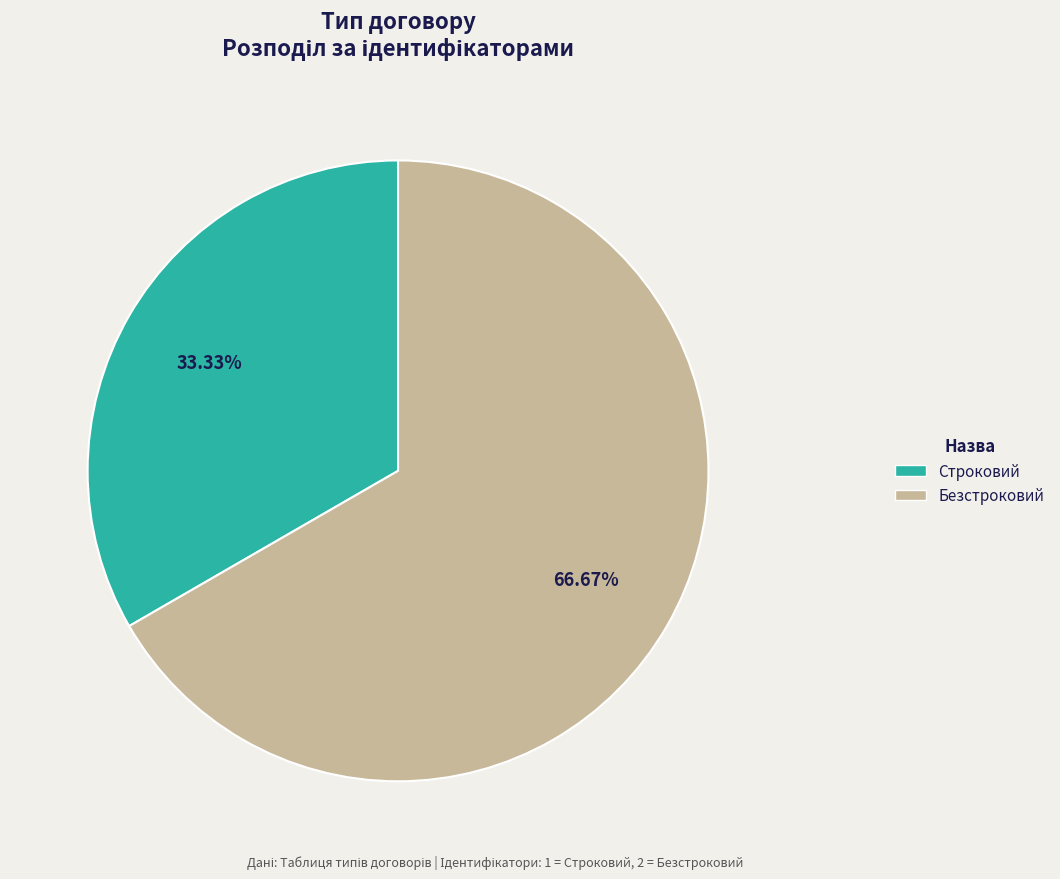

What is the total percentage of Строковий and Безстроковий?

100.0%